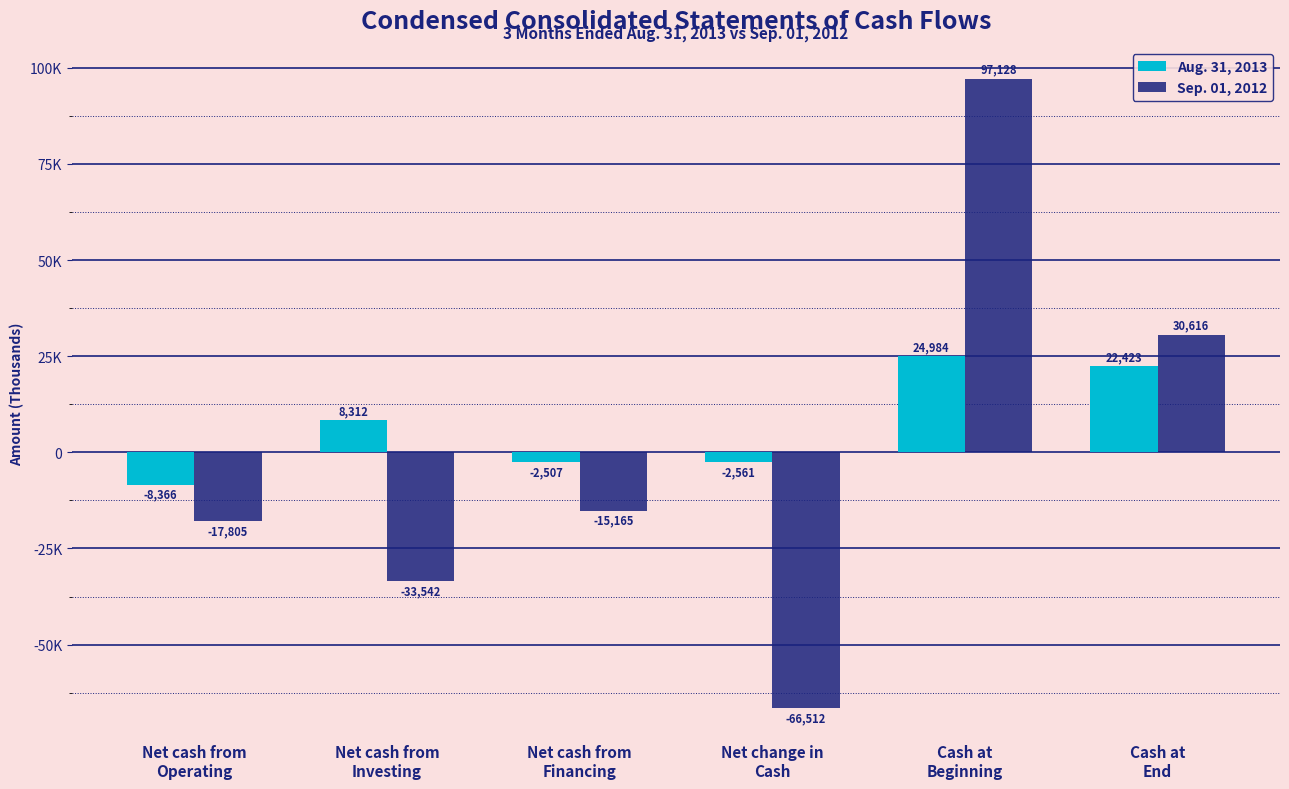

Between Net cash from
Investing and Net change in
Cash, which series saw the biggest shift?

Sep. 01, 2012